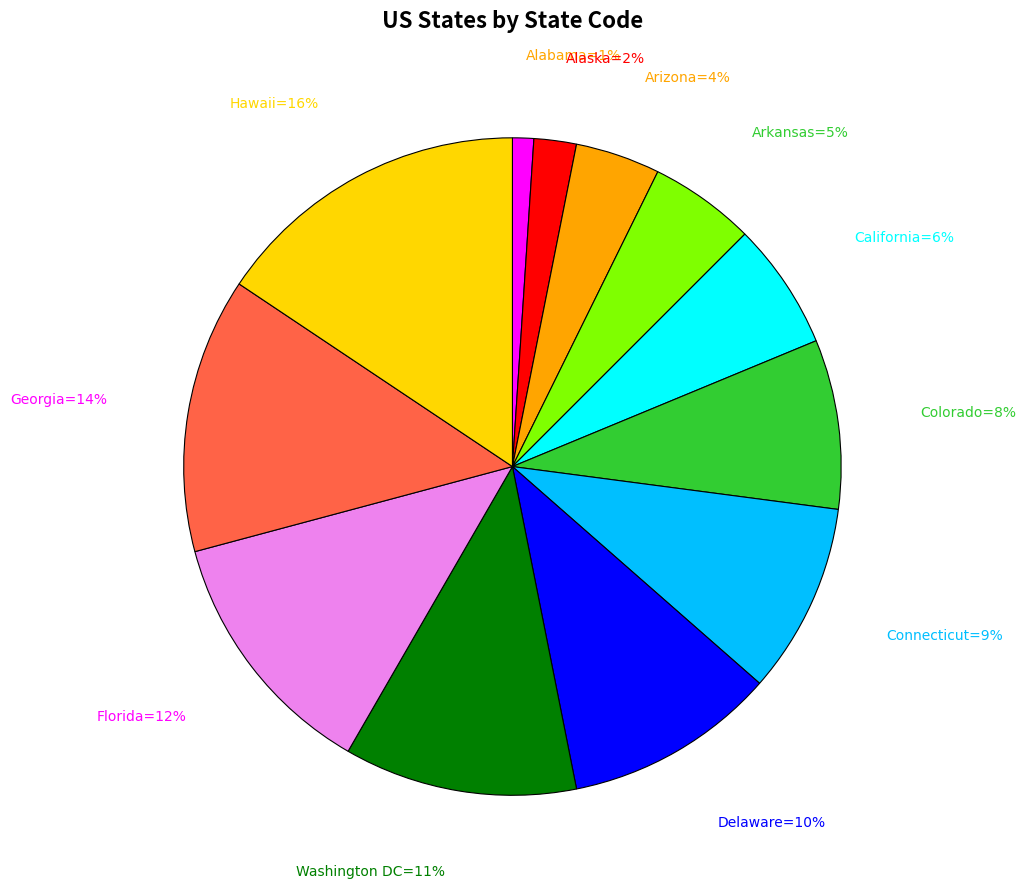

To the nearest percent, what is the average slice percentage?

8%